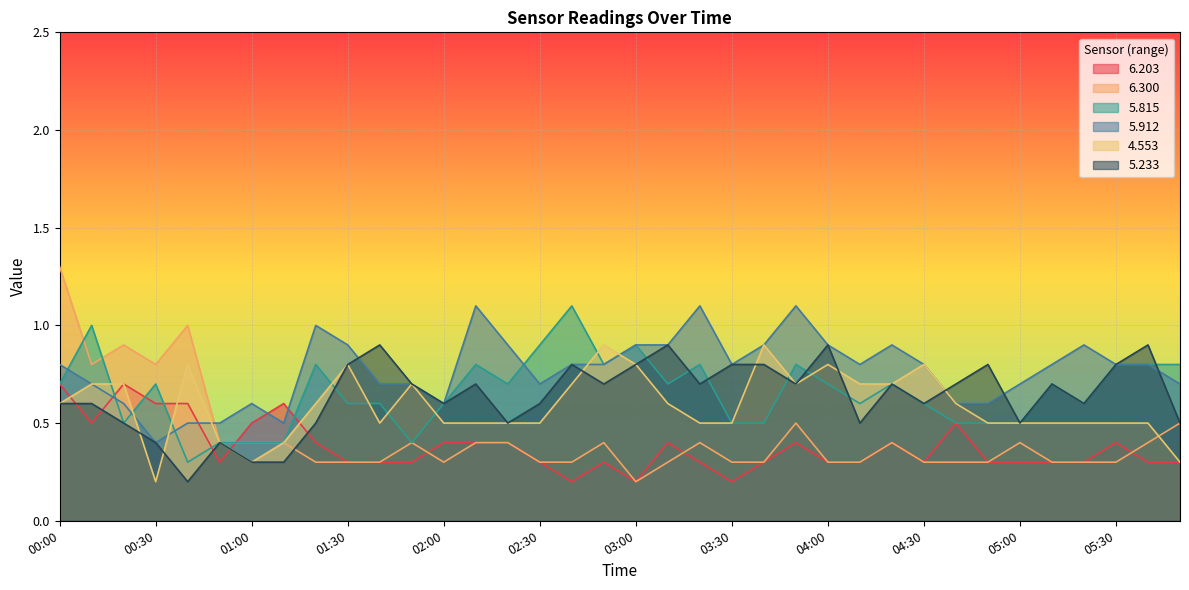

How many lines are shown in the chart?

6